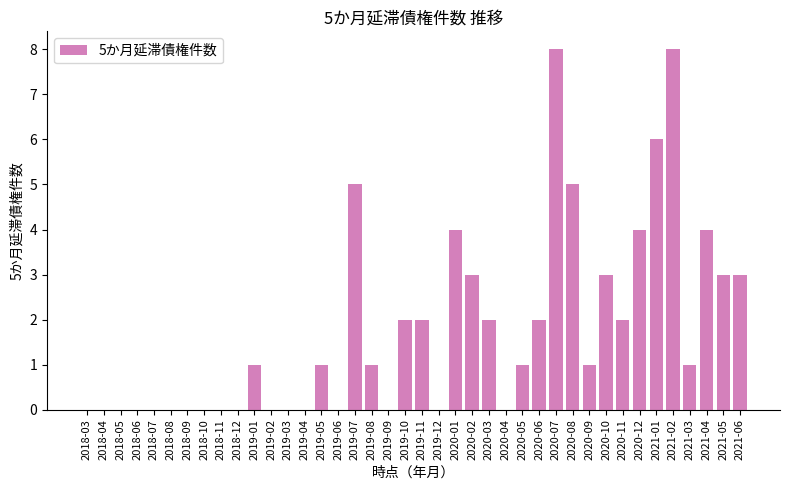

The value at 2018-04 is 0. True or false?

True